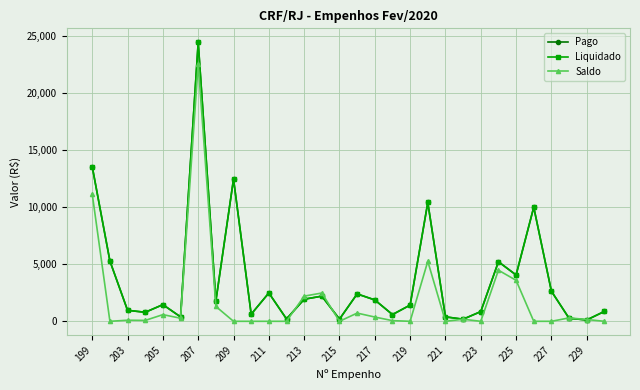

In Pago, how many points are lower than both neighbors (excluding endpoints)?

10